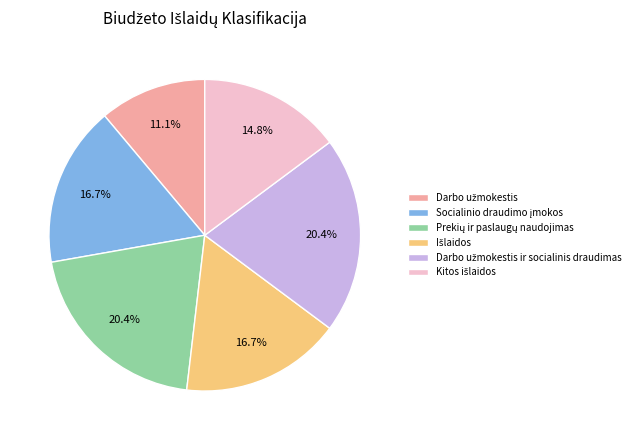

Is there any slice that represents more than half of the pie?

No